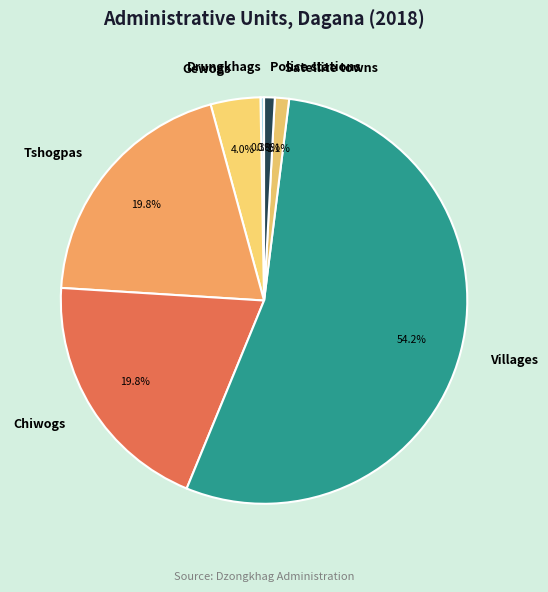

To the nearest percent, what is the difference between the largest and smallest slice percentages?

54%